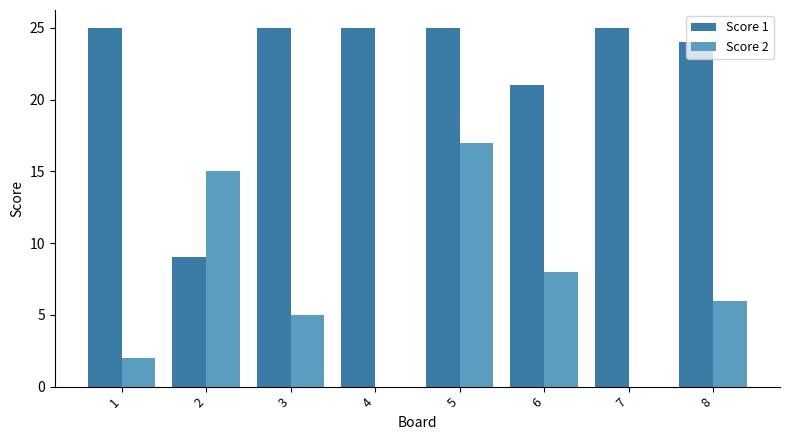

Between 5 and 7, which series saw the biggest shift?

Score 2